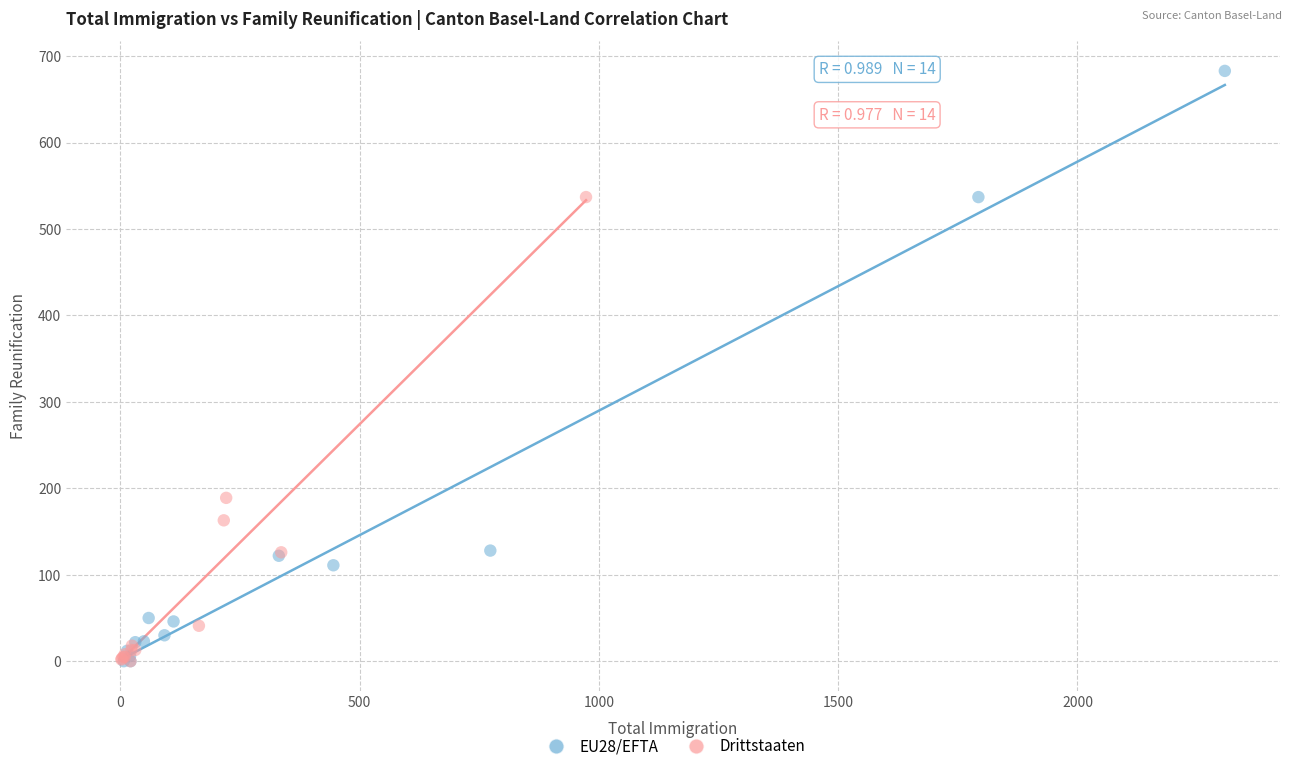

Which series has the widest spread of Y values?

EU28/EFTA